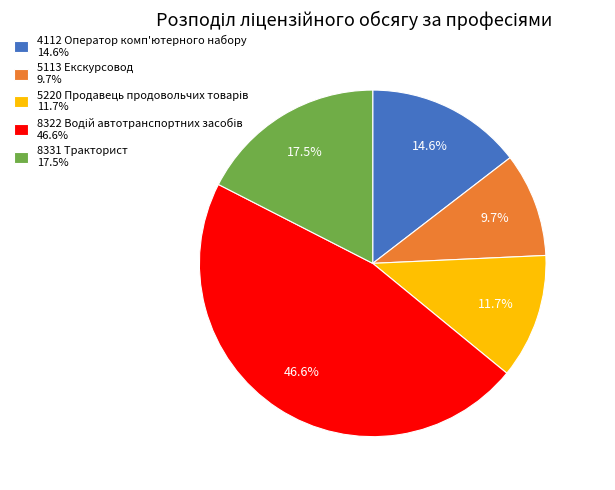

The 5113 Екскурсовод slice represents 10% of the pie. True or false?

True